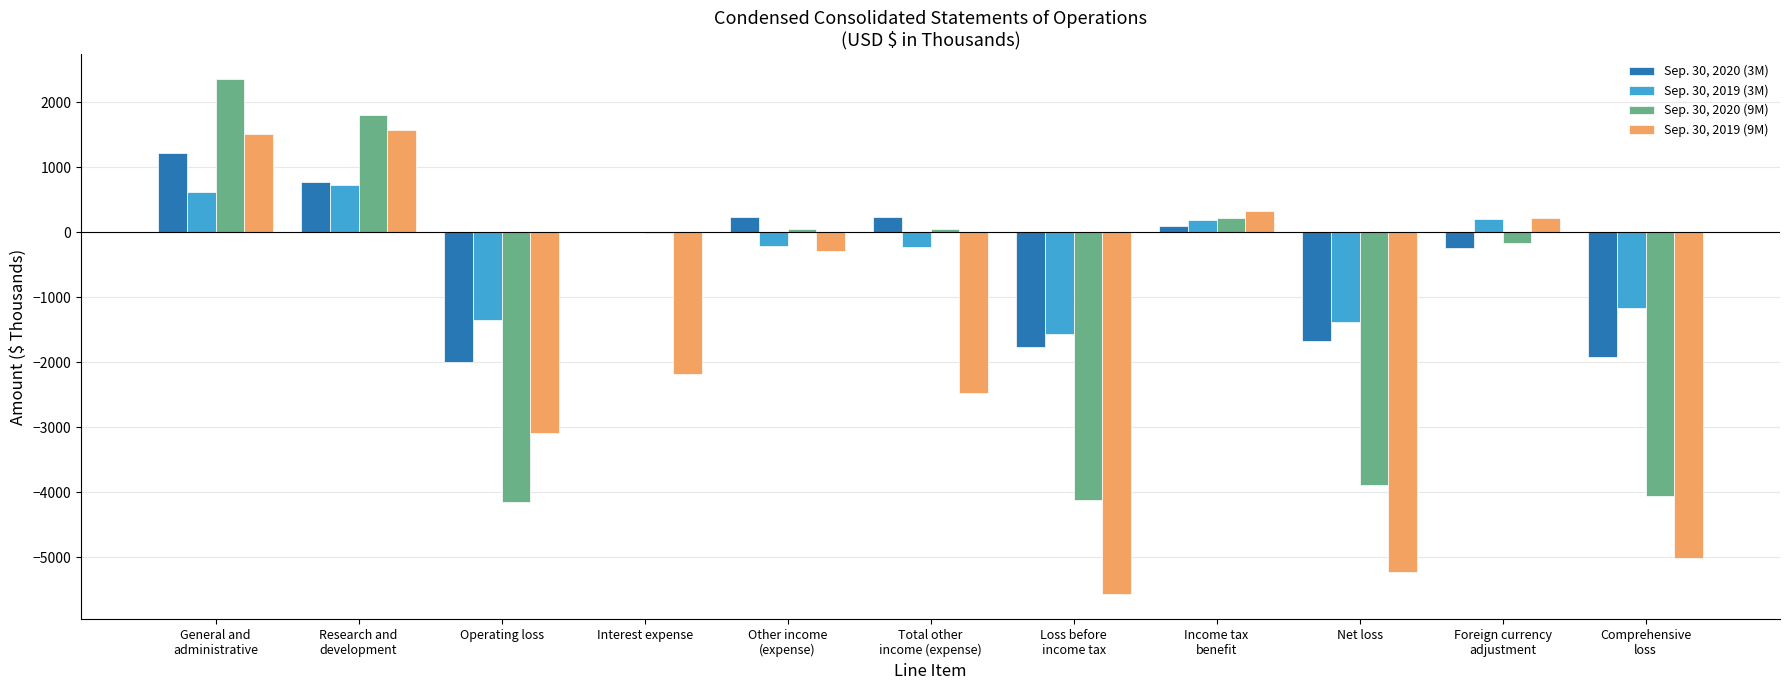

Which series has the largest total across all categories?

Sep. 30, 2019 (3M)